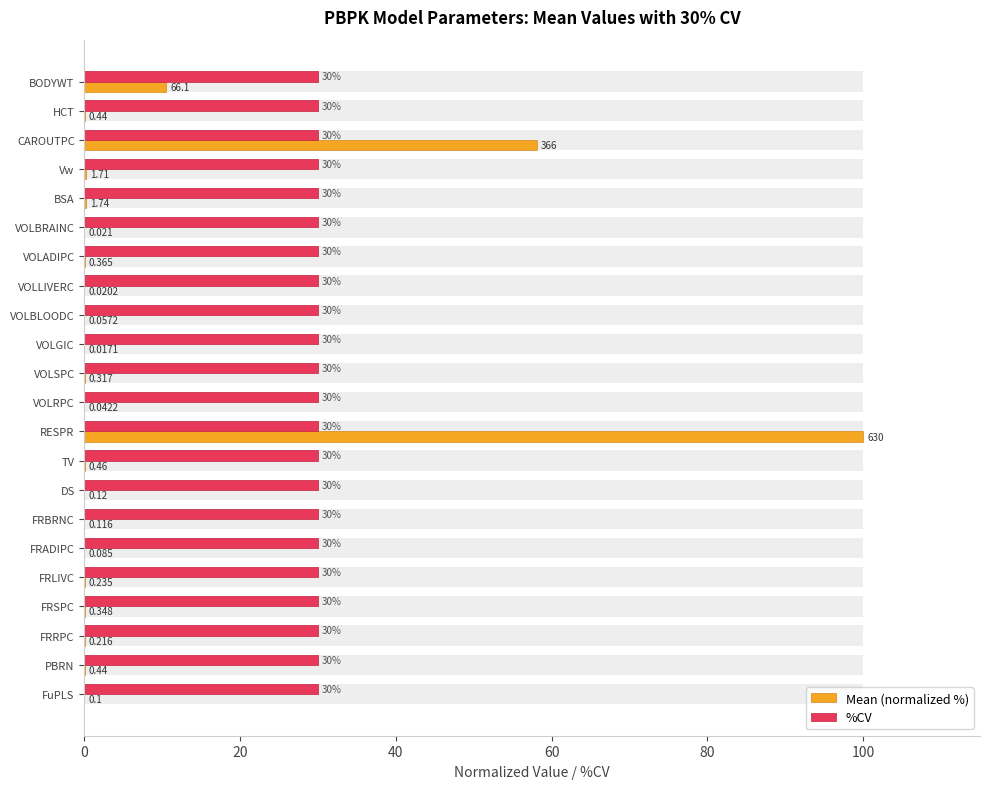

Count the number of categories in the chart.

22